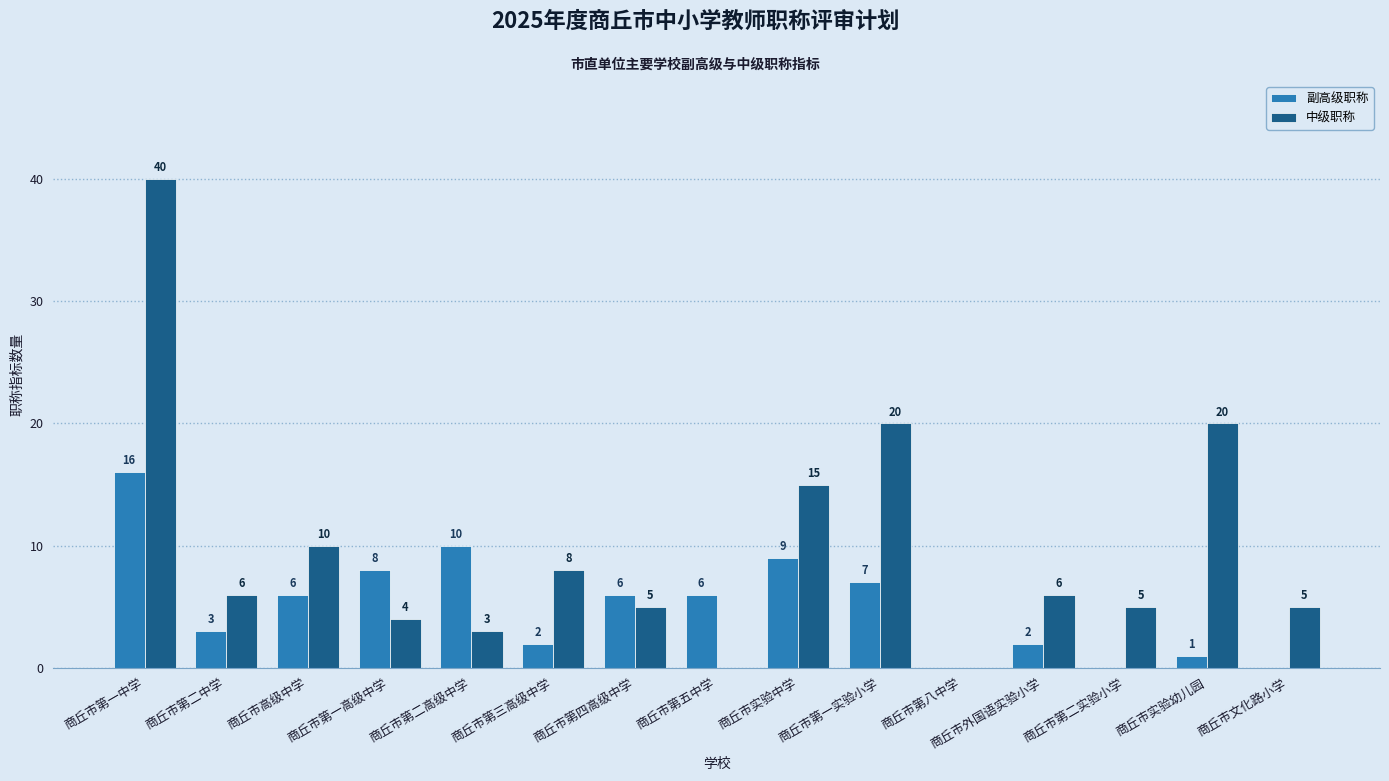

Are the bars horizontal?

No